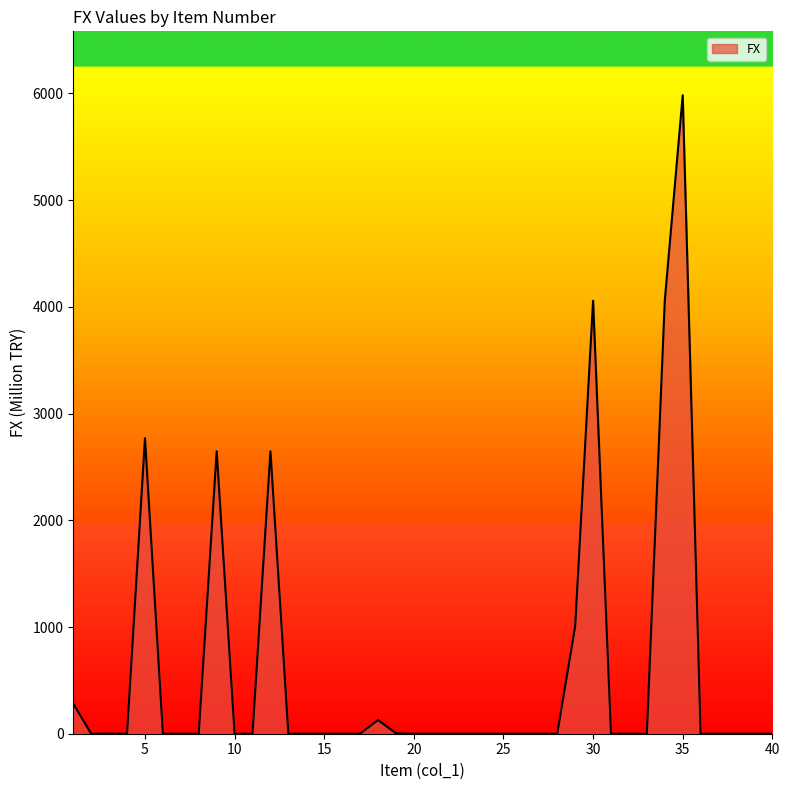

What is the difference between the maximum and minimum values?

5984